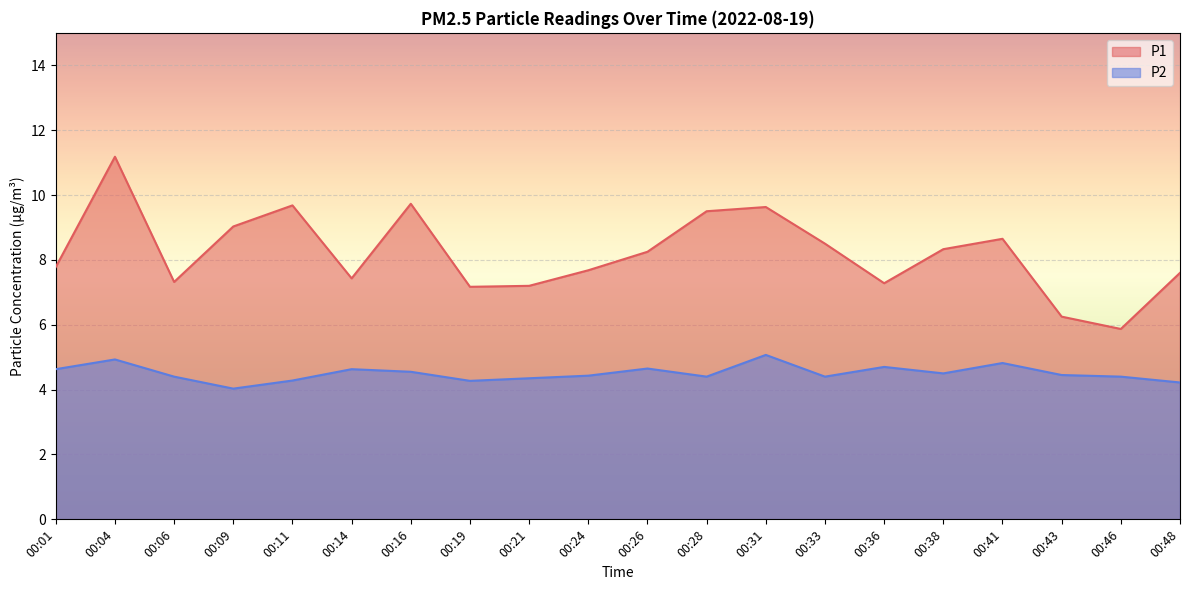

Reading left to right, list all the values displayed in this chart.

P1: 7.8	11.2	7.3	9.0	9.7	7.4	9.7	7.2	7.2	7.7	8.2	9.5	9.6	8.5	7.3	8.3	8.7	6.2	5.9	7.6
P2: 4.6	4.9	4.4	4.0	4.3	4.6	4.5	4.3	4.3	4.4	4.7	4.4	5.1	4.4	4.7	4.5	4.8	4.5	4.4	4.2